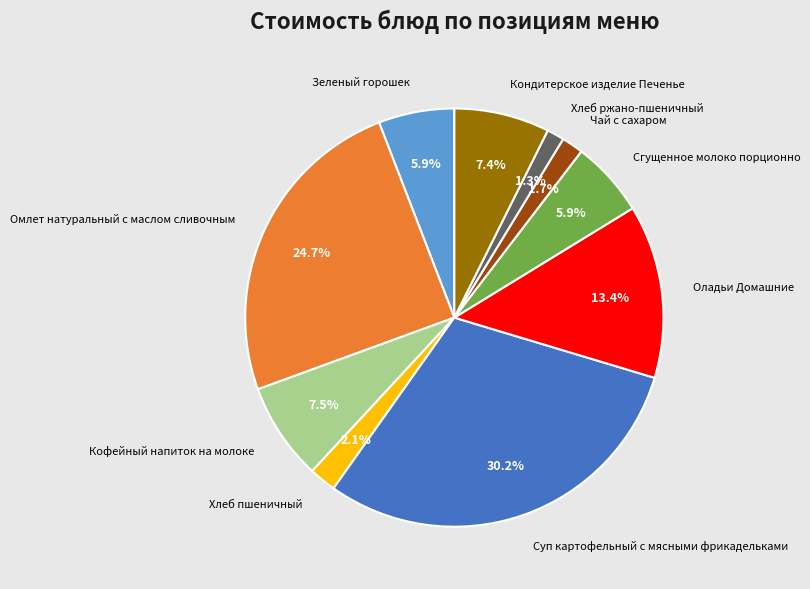

Is it true that Зеленый горошек is 12% of the pie?

False